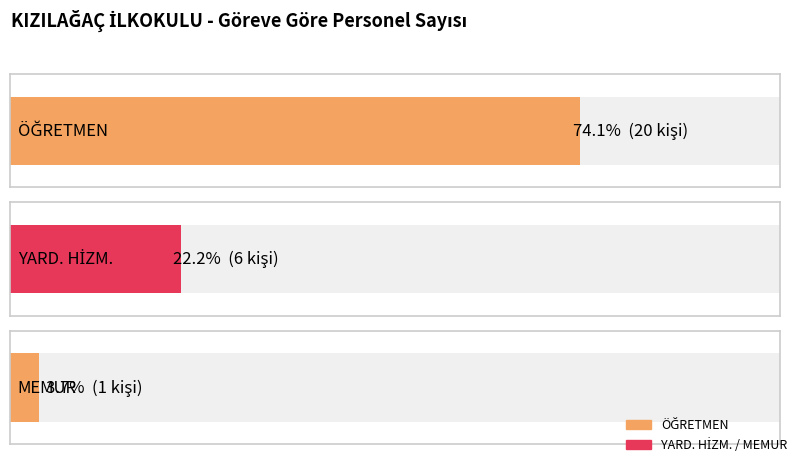

Reading right to left, extract all data points from this chart.

1	6	20